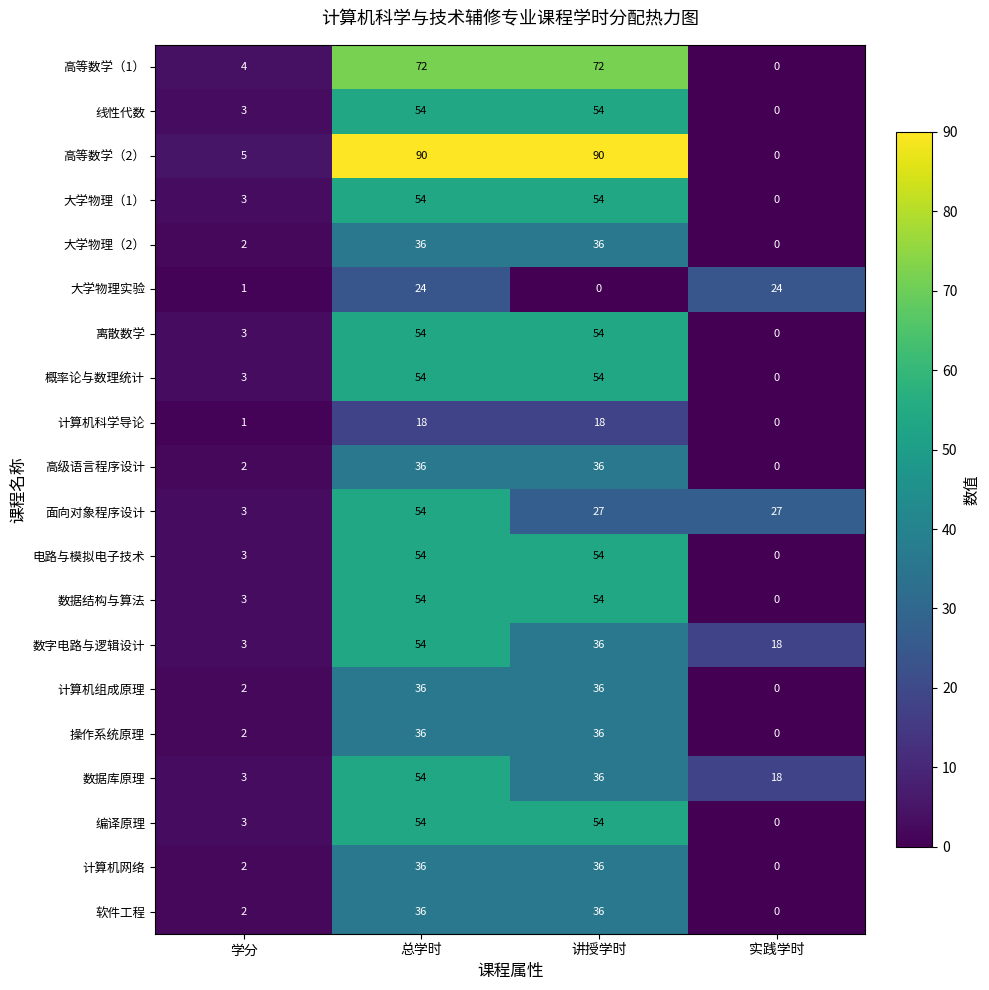

Is it true that 离散数学 equals 72 at 总学时?

False